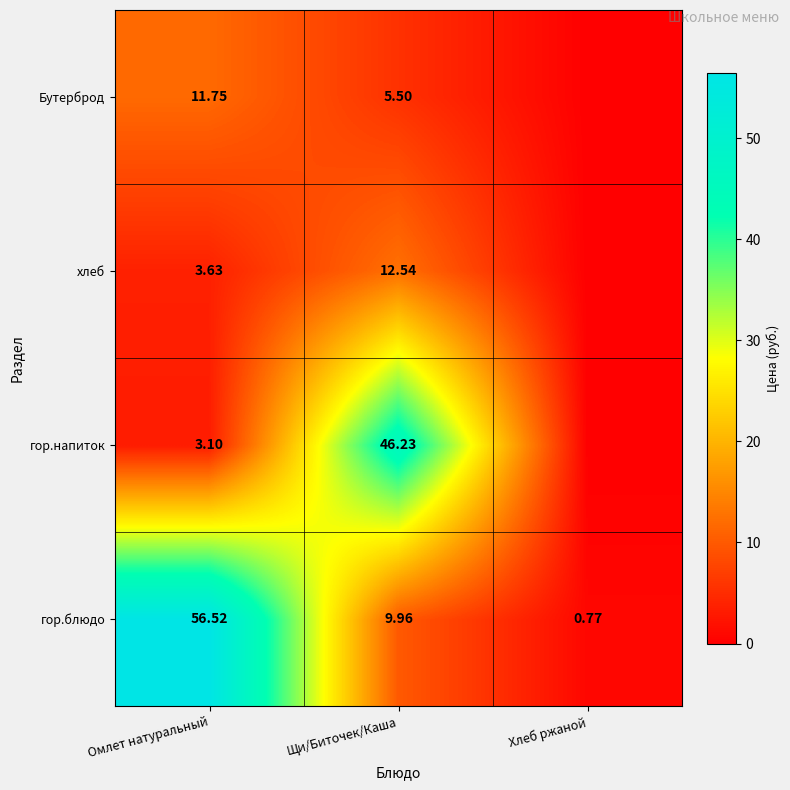

What is the total value across all series at Омлет натуральный?

75.0